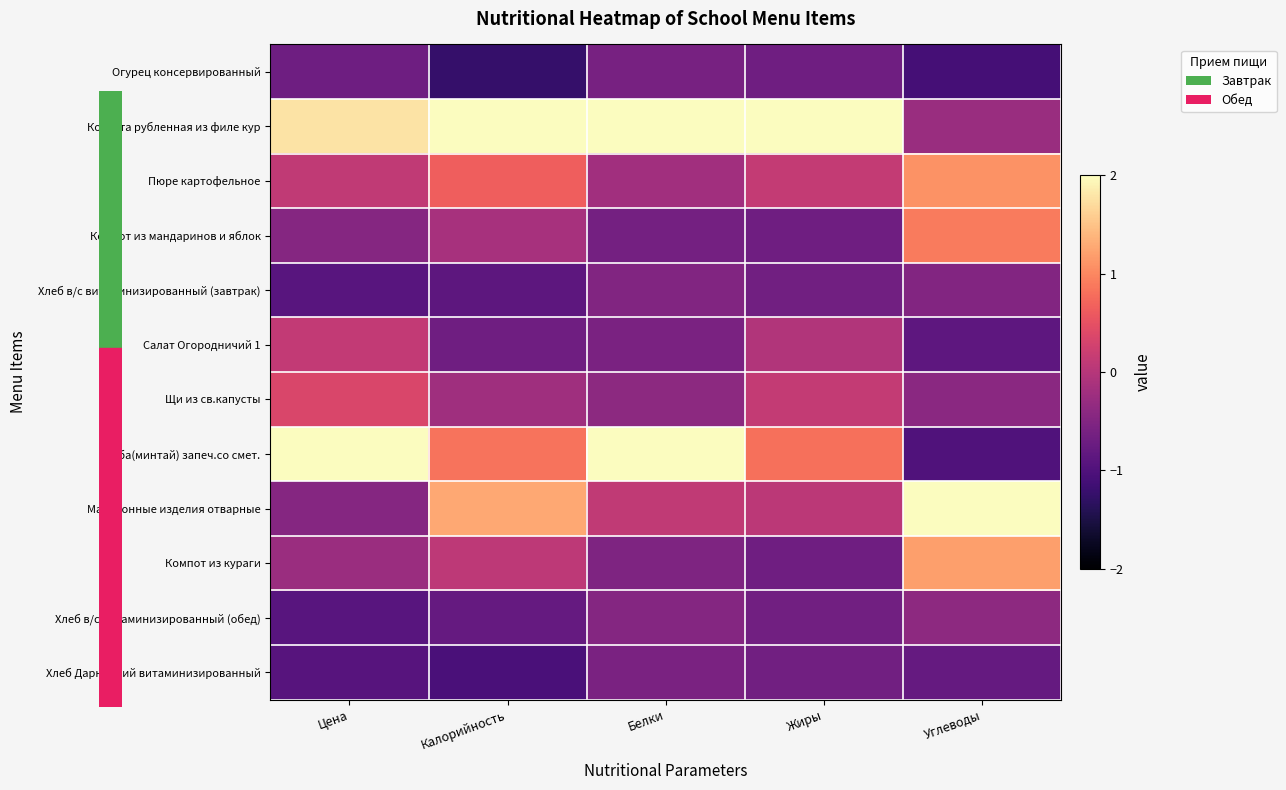

At how many categories does at least one series exceed 2?

5